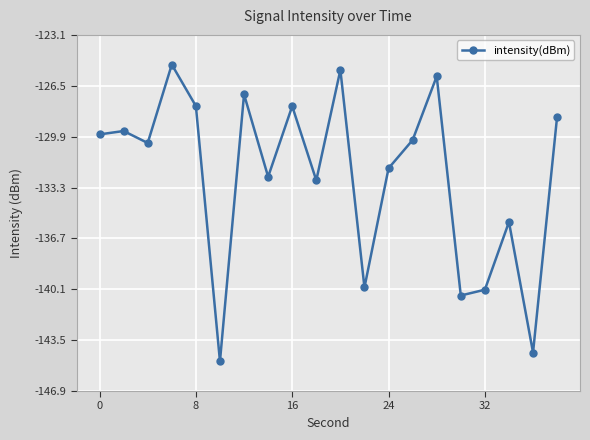

What is the value of the 8th point from the left?

-132.6